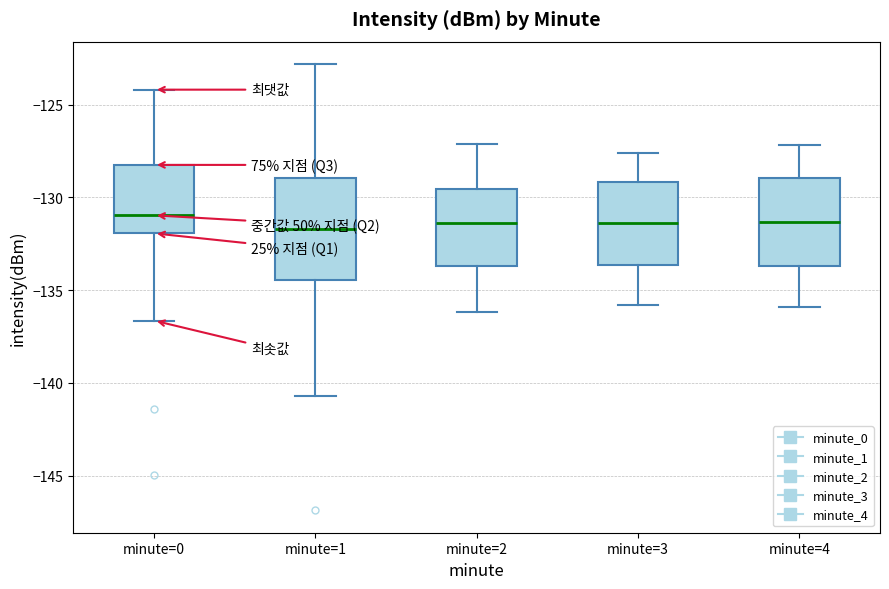

Reading left to right, read every box against the y-axis: the position of its median line, the range the box covers, and the ends of its whiskers. The values are not printed on the chart, so give them approximately, as read against the axis.

minute=0: median -131.0, box -132.0 to -128.5, whiskers -136.5 to -124.0
minute=1: median -131.5, box -134.5 to -129.0, whiskers -140.5 to -123.0
minute=2: median -131.5, box -133.5 to -129.5, whiskers -136.0 to -127.0
minute=3: median -131.5, box -133.5 to -129.0, whiskers -136.0 to -127.5
minute=4: median -131.5, box -133.5 to -129.0, whiskers -136.0 to -127.0